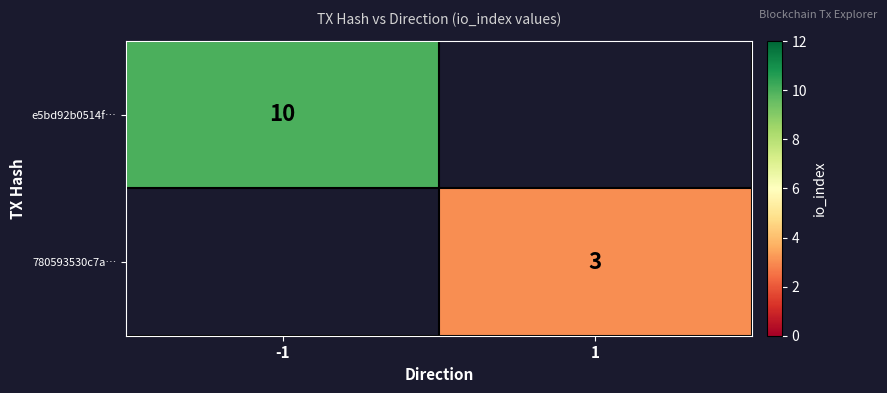

True or false: 780593530c7a… has a value of 2 at 1.

False